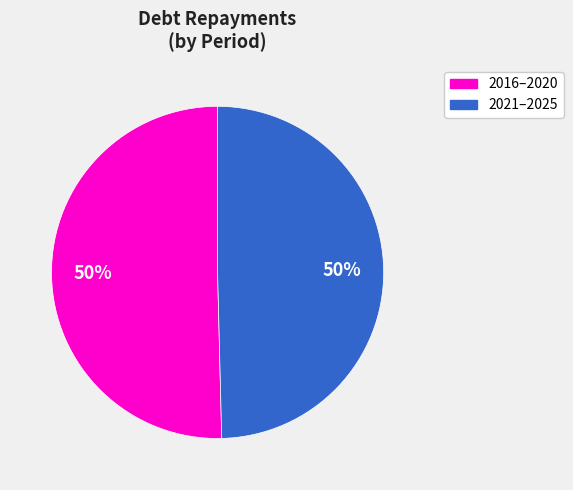

Approximately how many times larger is the value at 2021–2025 compared to 2016–2020?

1.0